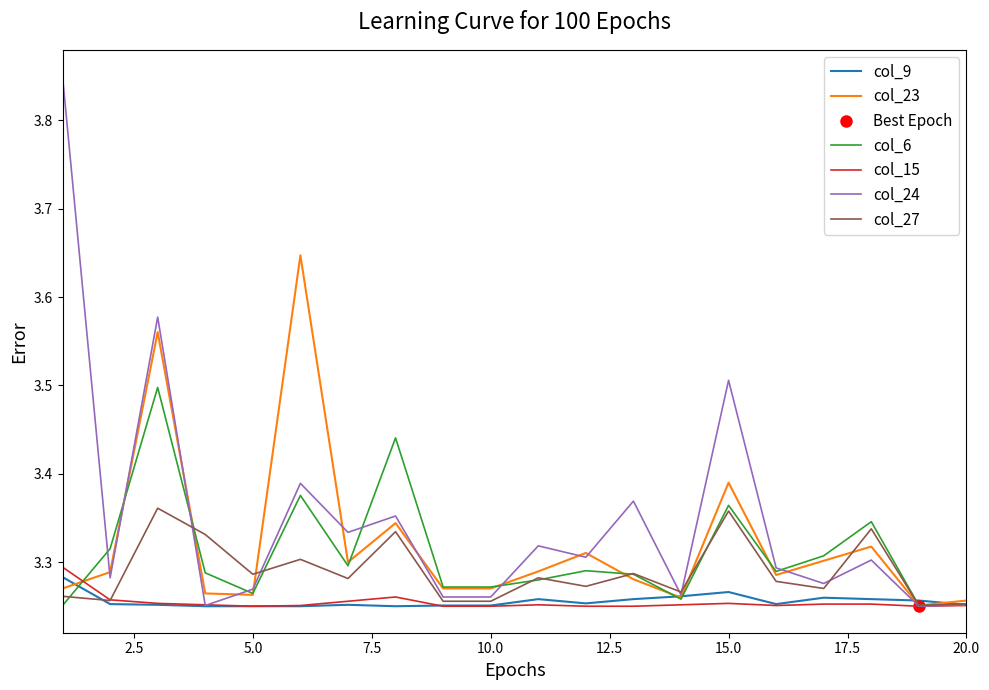

The value of col_23 at 15.0 is 1.3. True or false?

False